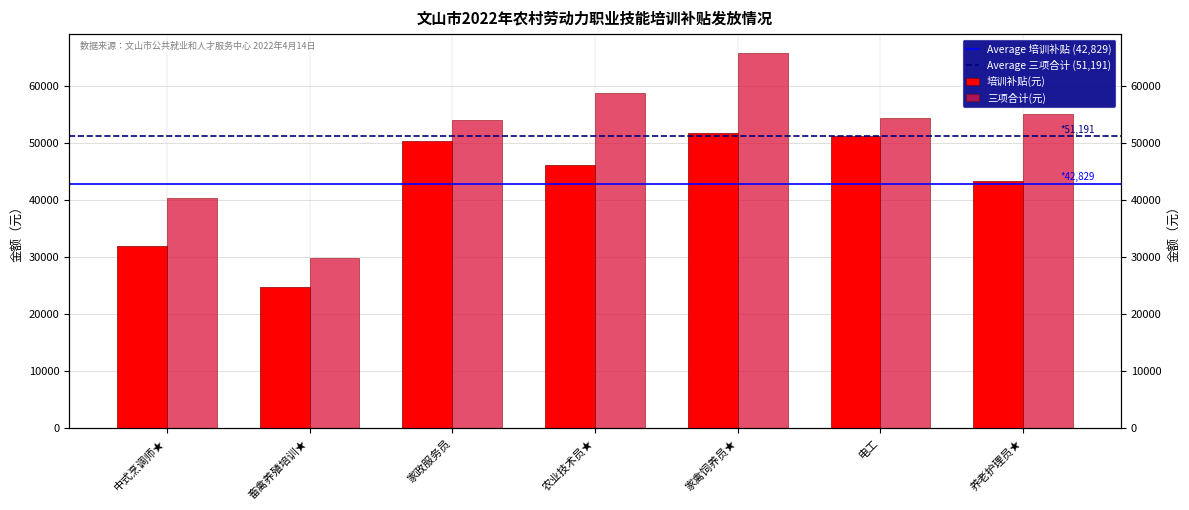

Read the 培训补贴(元) value at 家政服务员.

50400